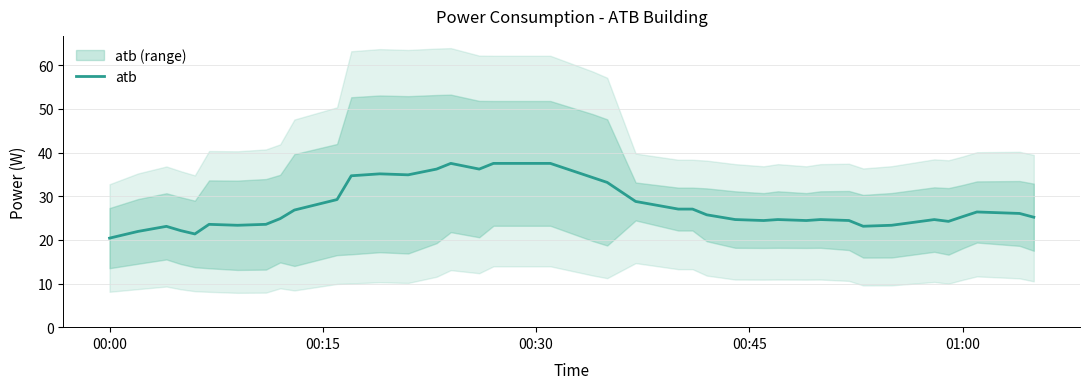

What is the average value?

27.7